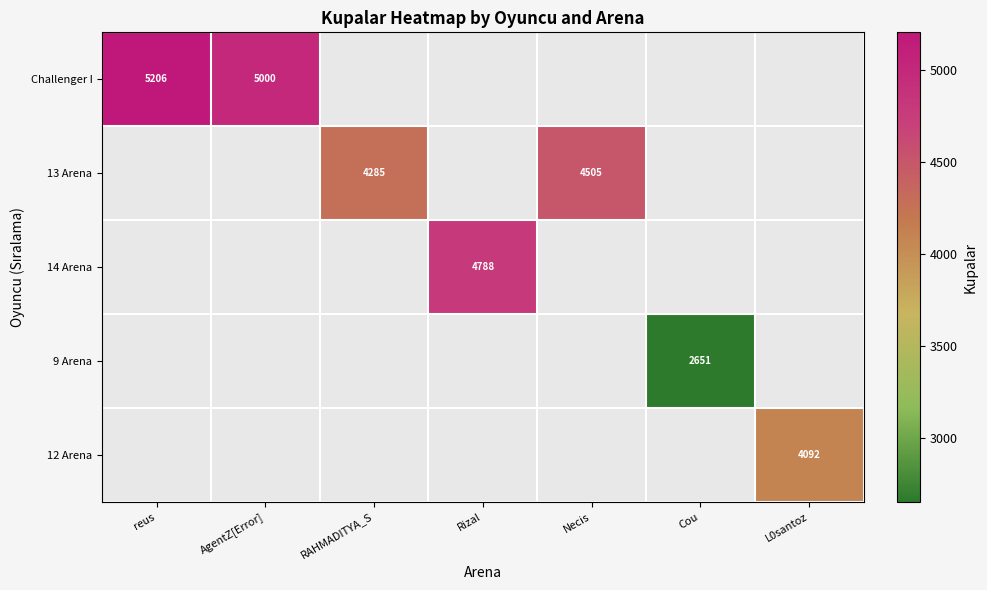

What is the difference between the Challenger I values at AgentZ[Error] and reus?

206